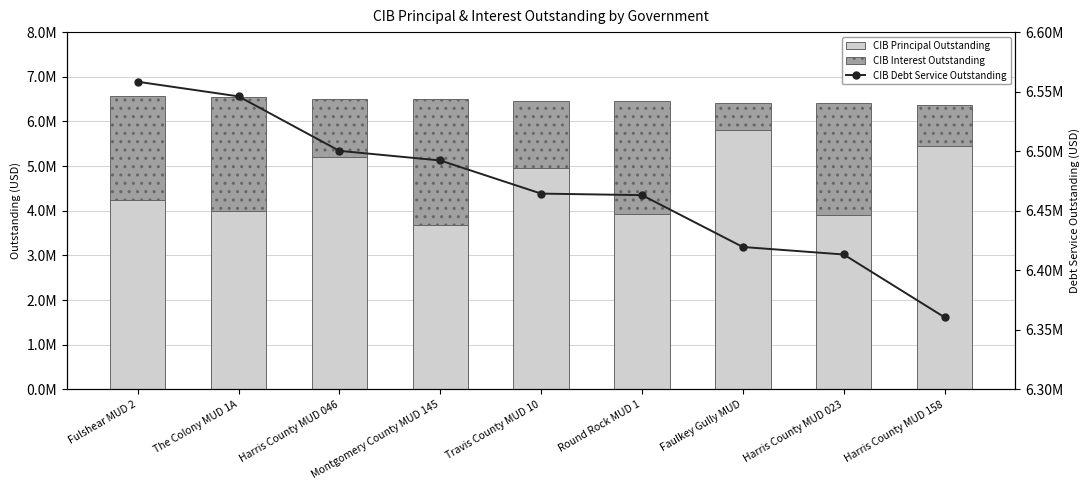

How many groups of bars are there?

9